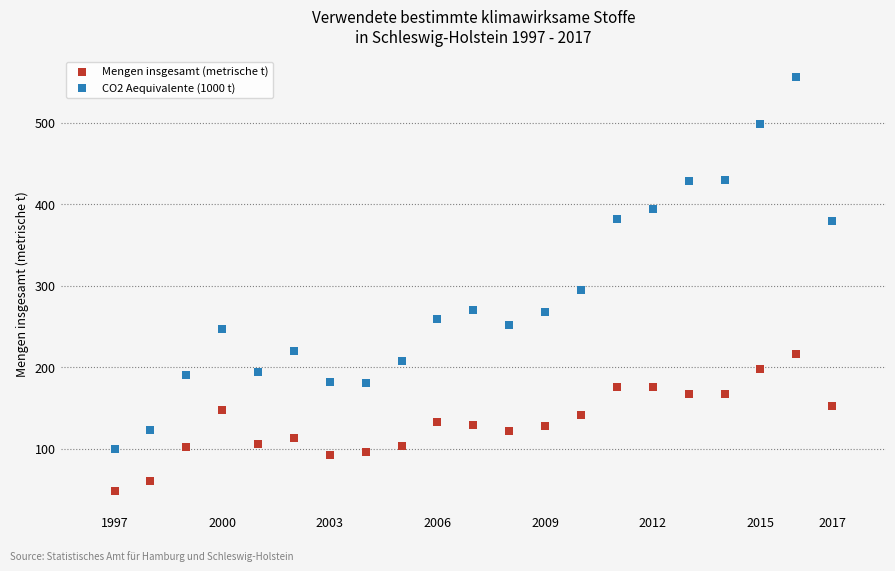

In the CO2 Aequivalente (1000 t) series, what Y value is closest to 328?

294.8